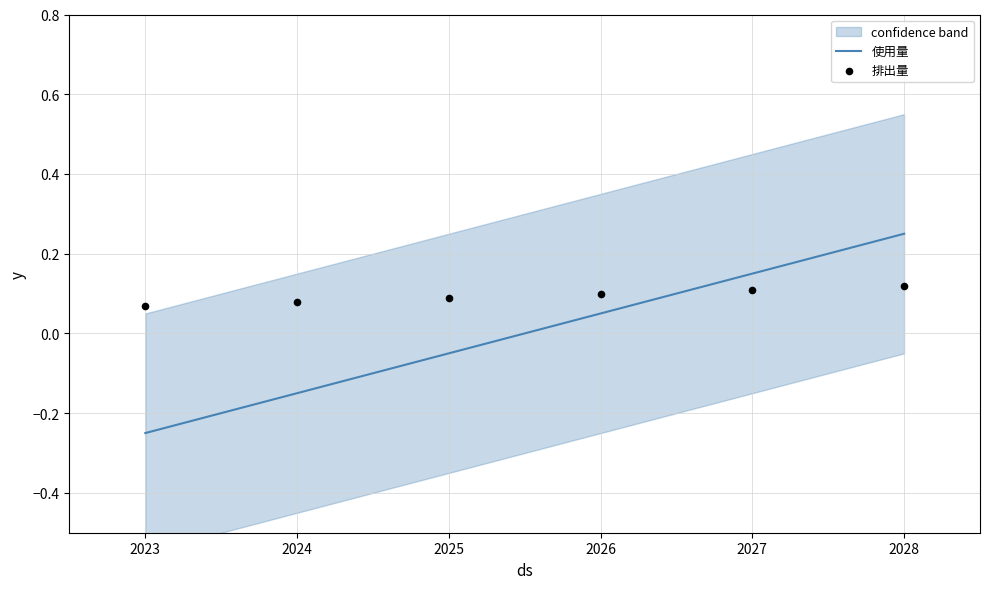

What are all the series names shown in the legend?

使用量, 排出量